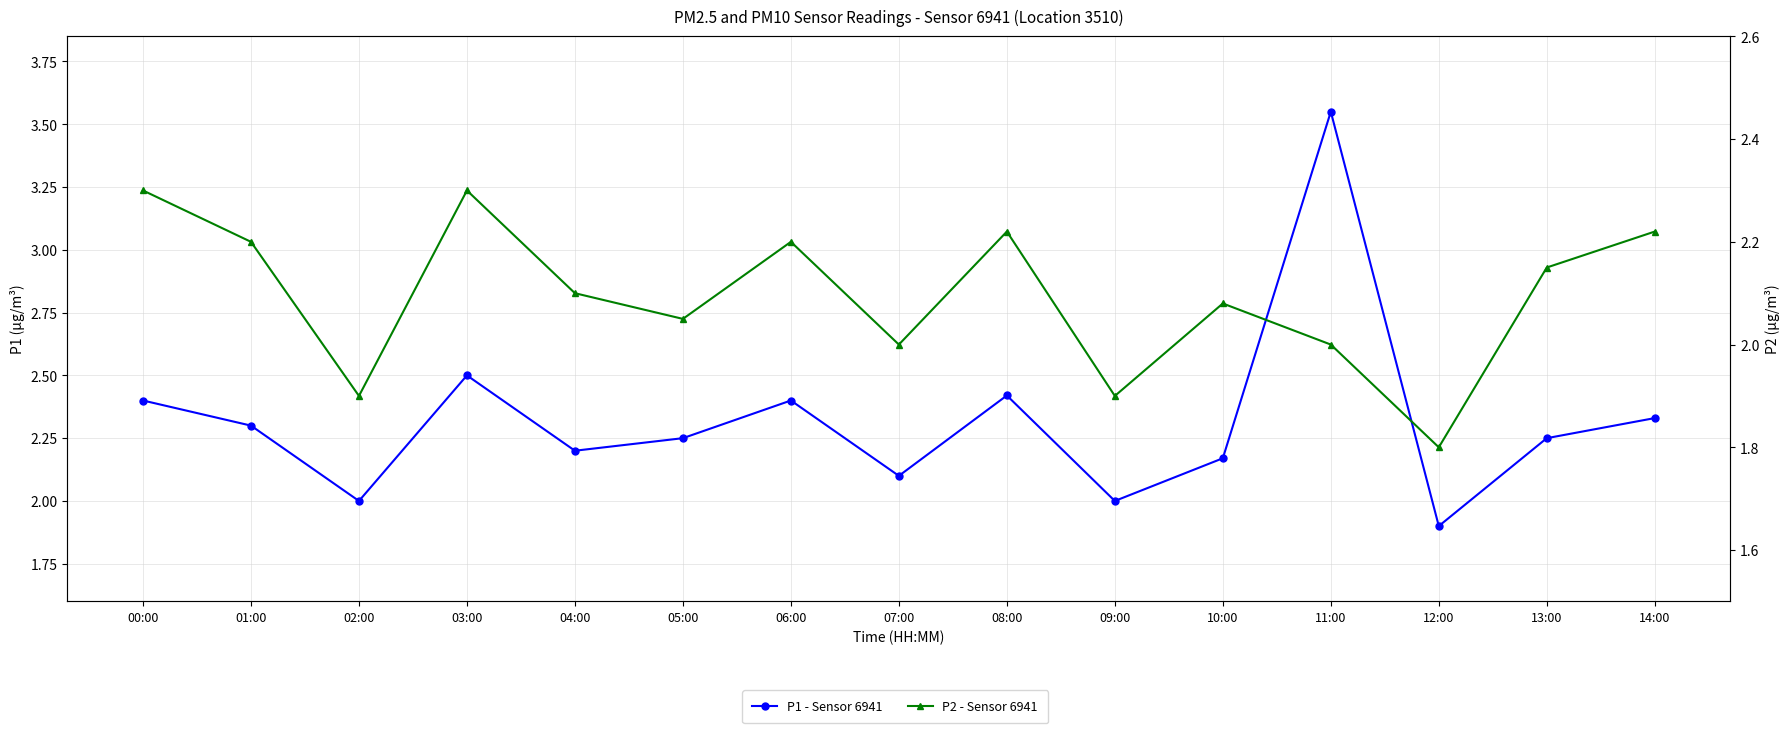

What position from the right is 05:00?

10